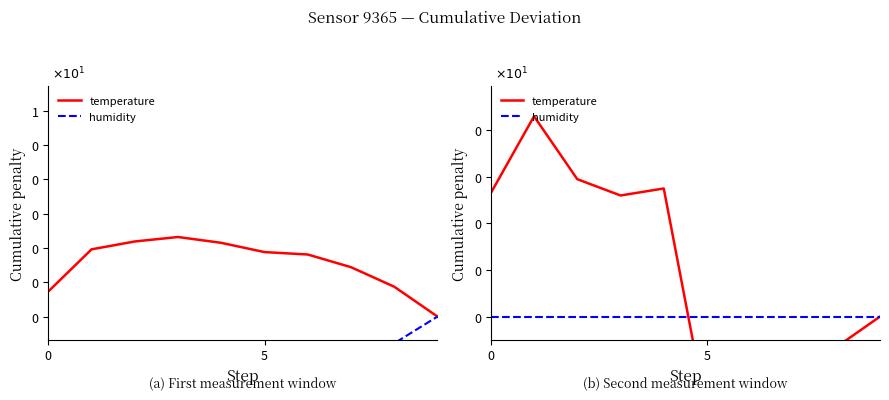

Does the chart have visible grid lines?

No